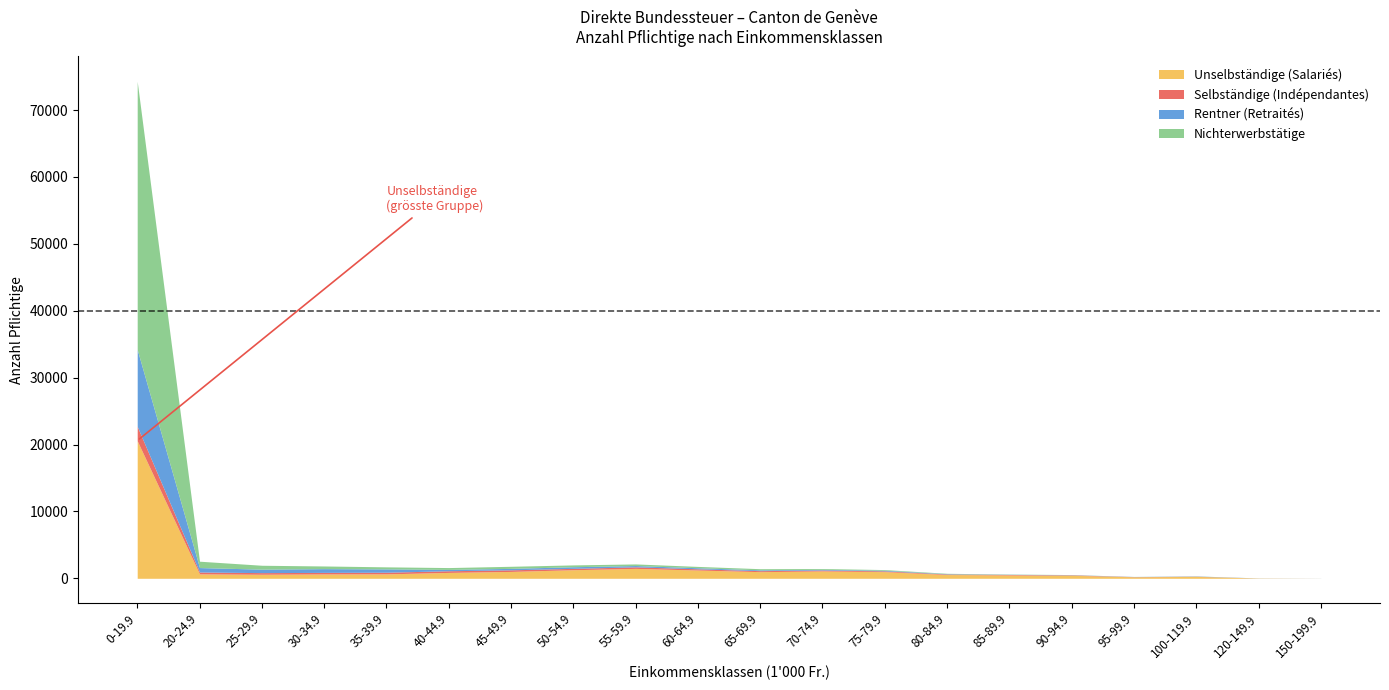

What is the difference between the second highest and second lowest values in the Rentner (Retraités) series?

653